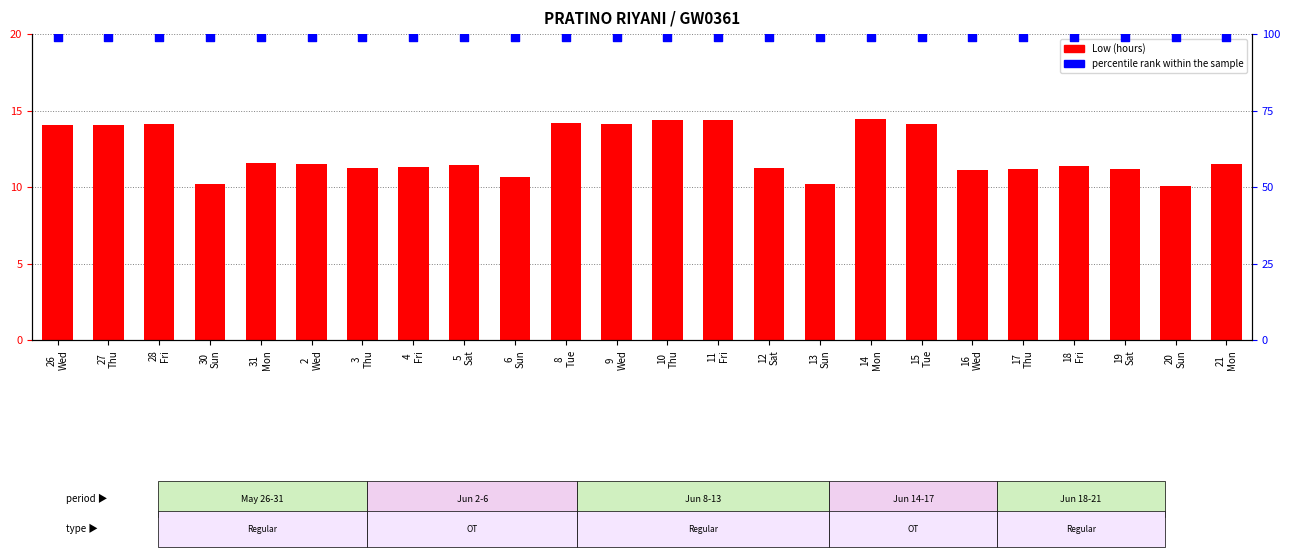

At how many categories does at least one series exceed 26?

24